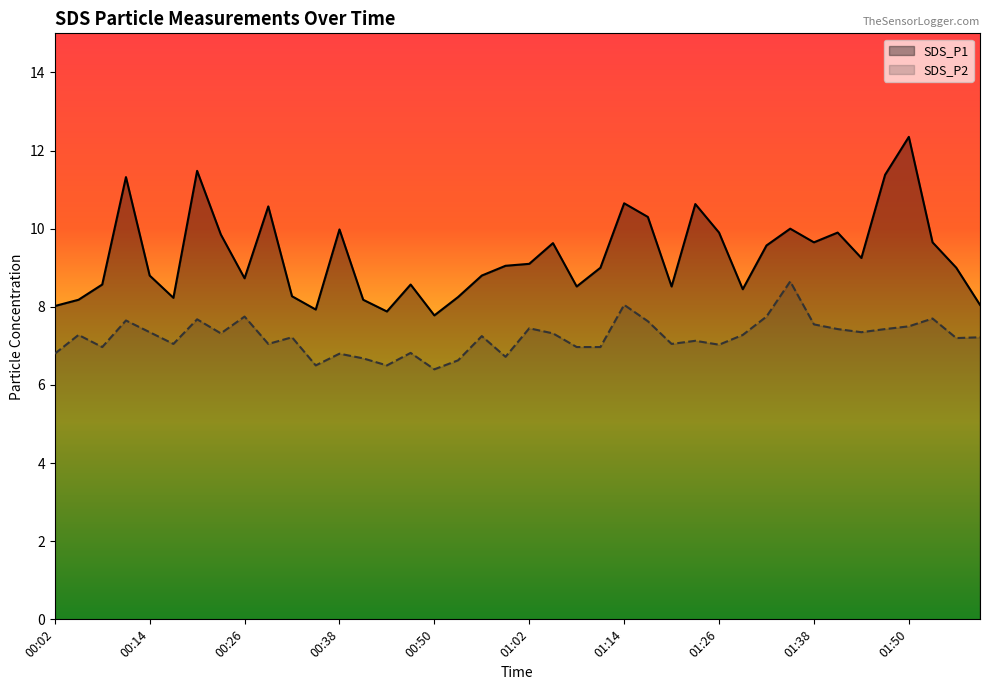

True or false: SDS_P2 and SDS_P1 cross at least once.

False